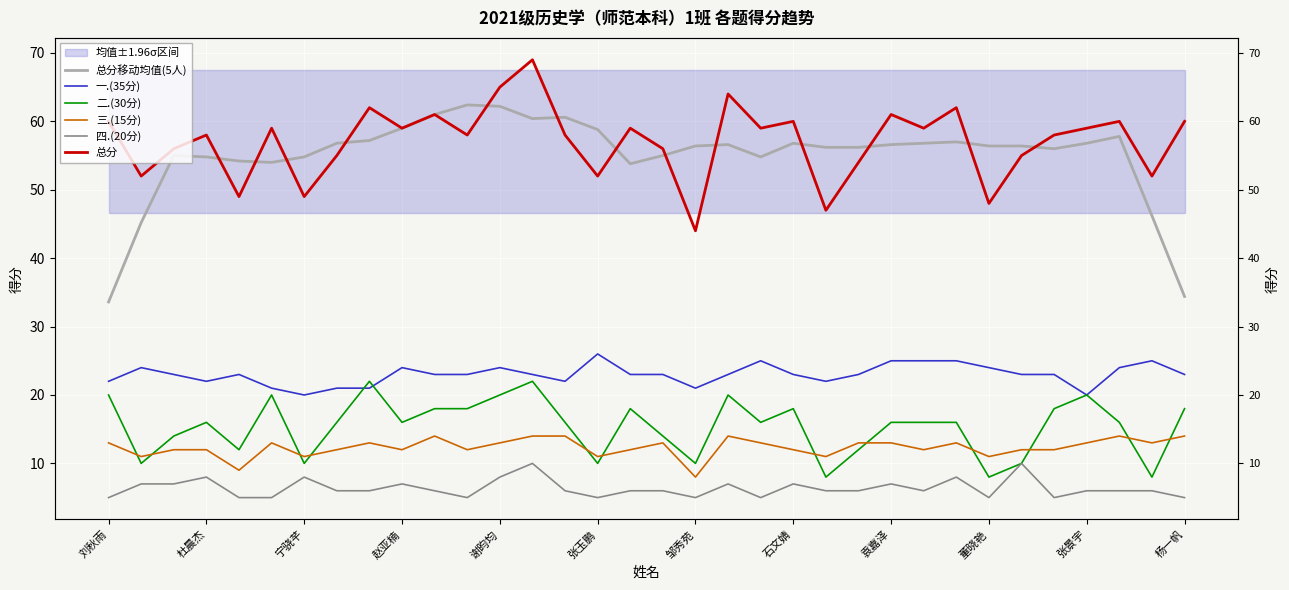

What are all the series names shown in the legend?

总分移动均值(5人), 一.(35分), 二.(30分), 三.(15分), 四.(20分), 总分